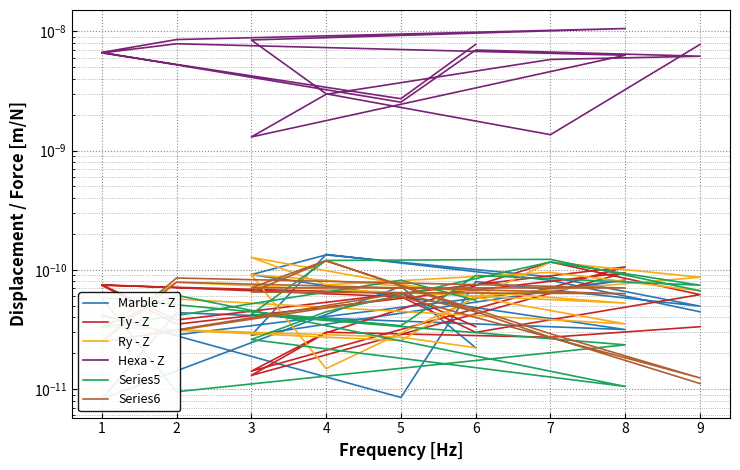

At how many categories does at least one series exceed 0?

18